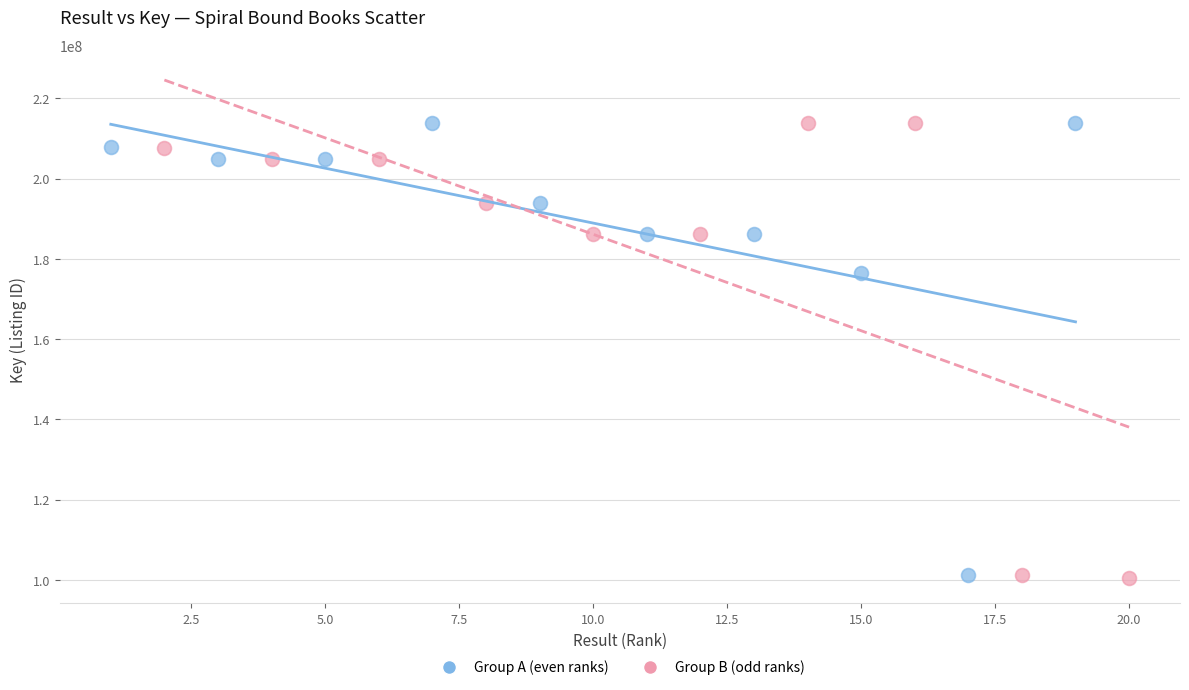

What are all the series names shown in the legend?

Group A (even ranks), Group B (odd ranks)